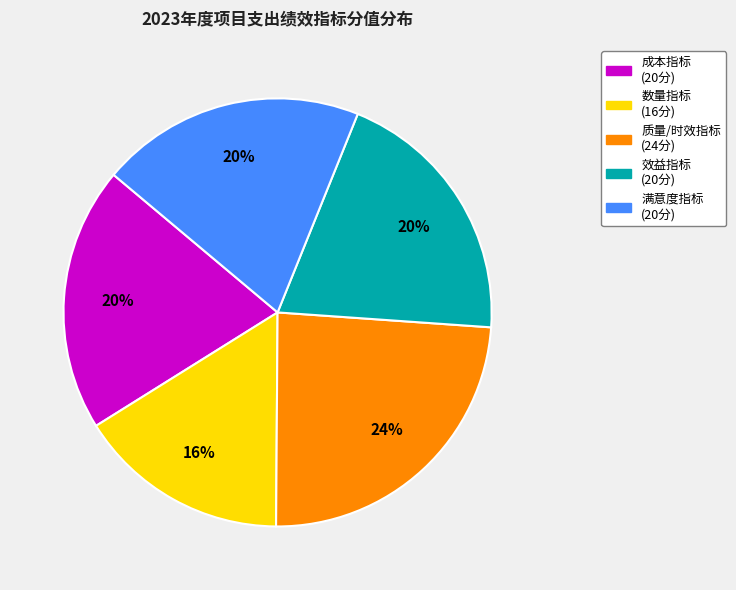

To the nearest percent, what is the average slice percentage?

20%